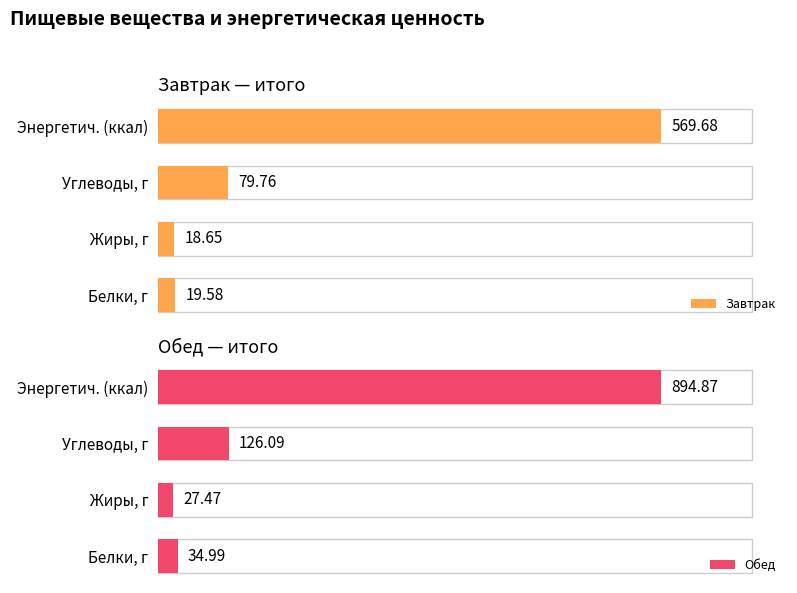

What is the value of the Завтрак bar at the 1st from the left?

19.6